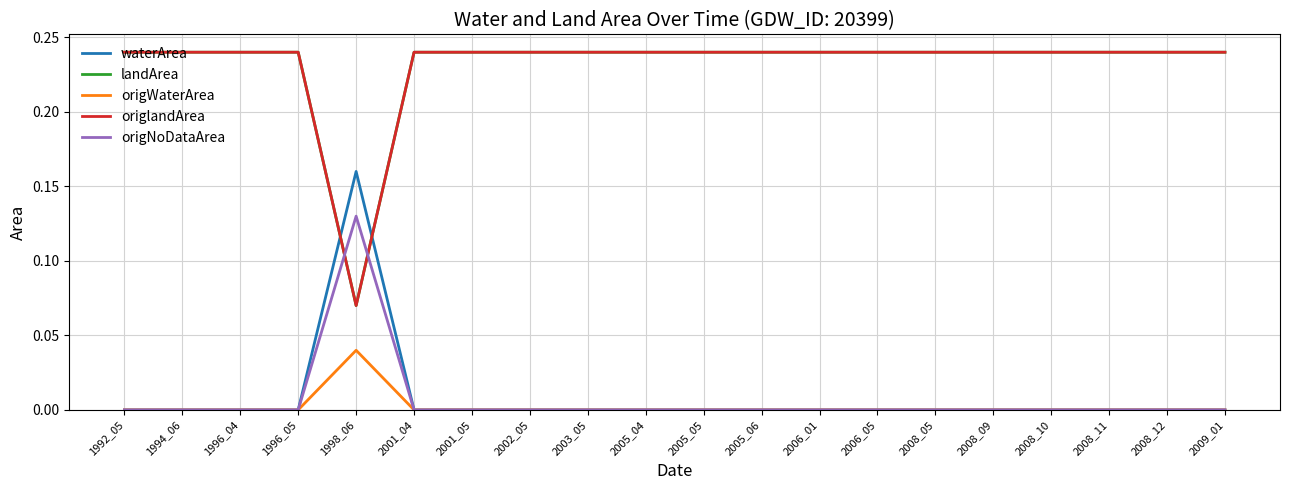

True or false: landArea and origWaterArea intersect in this chart.

False